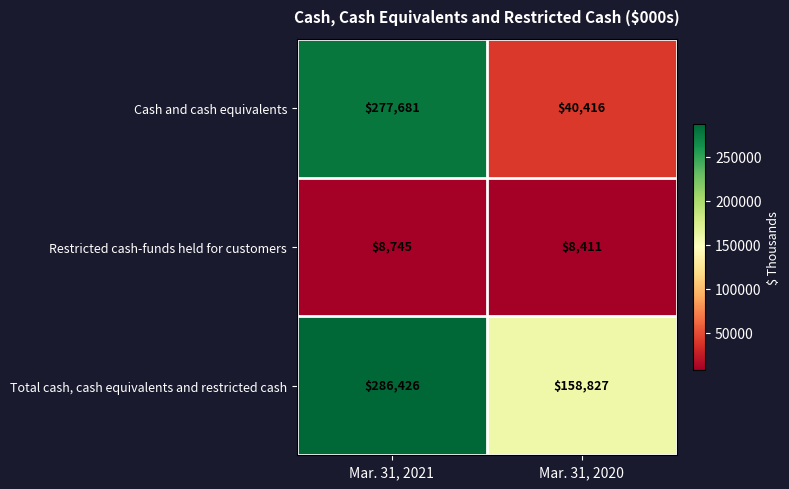

Between Mar. 31, 2021 and Mar. 31, 2020, which series saw the biggest shift?

Cash and cash equivalents